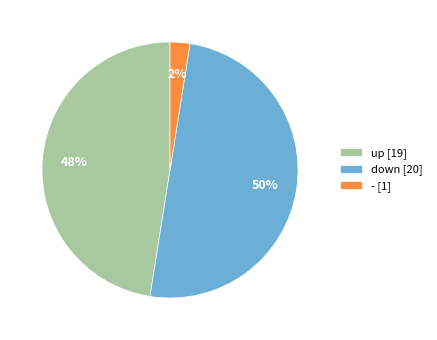

Which category has the biggest portion of the pie?

down